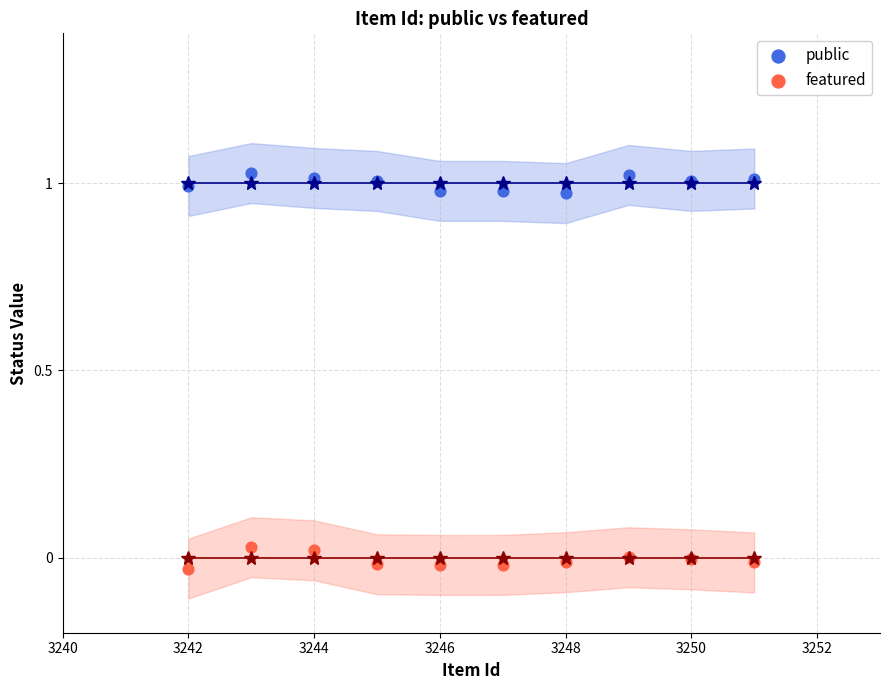

Which series contains the lowest Y value?

featured